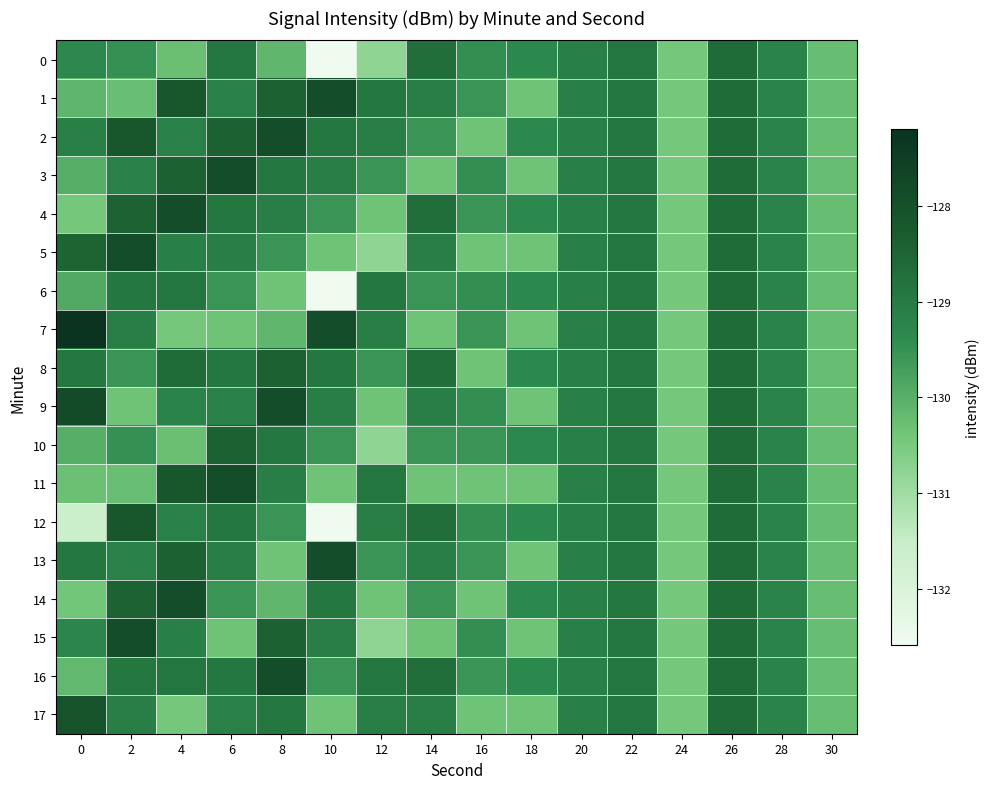

Which series has the largest range (max minus min)?

12